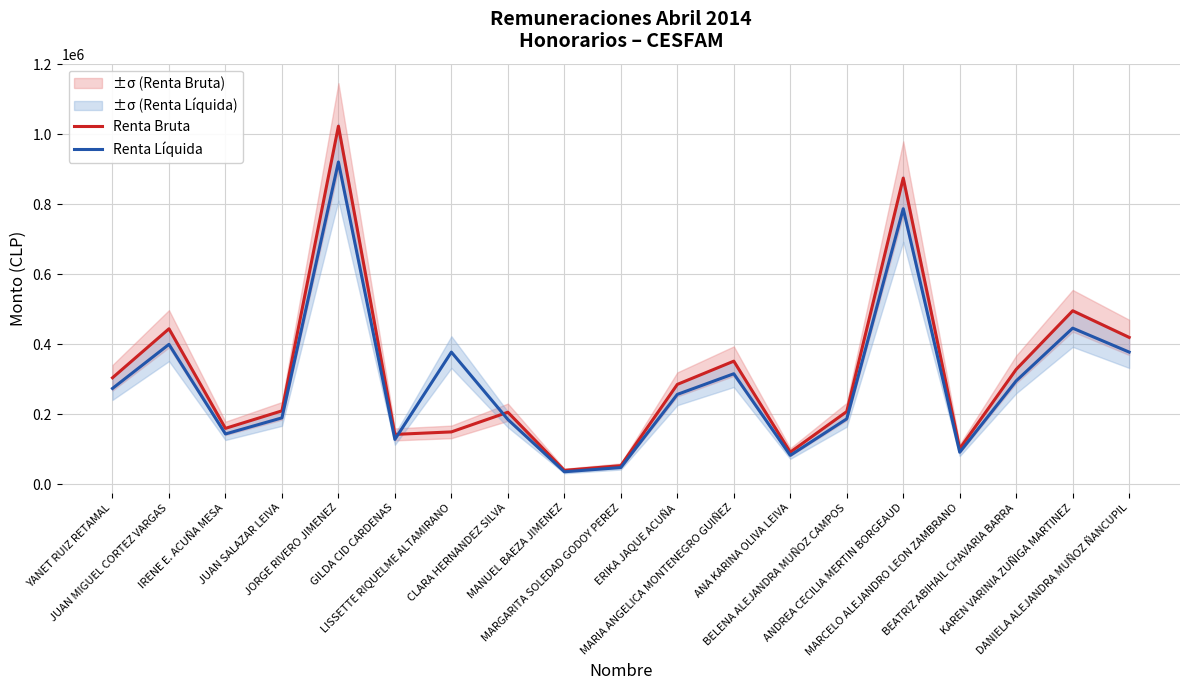

How many times do Renta Líquida and Renta Bruta cross each other?

2